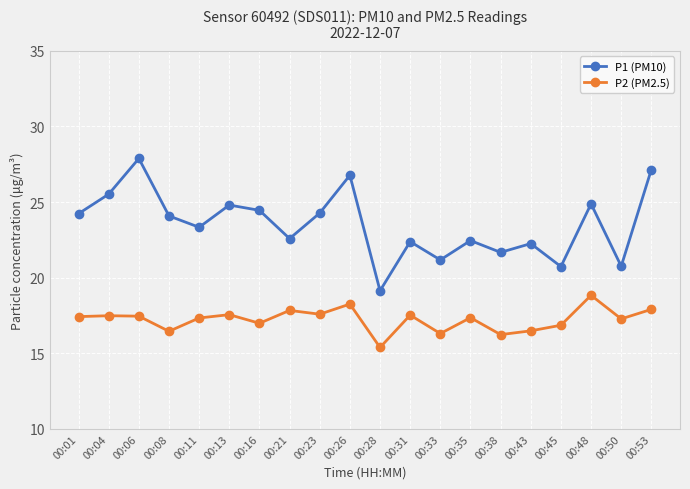

At 00:23, list the series in order from largest to smallest.

P1 (PM10), P2 (PM2.5)